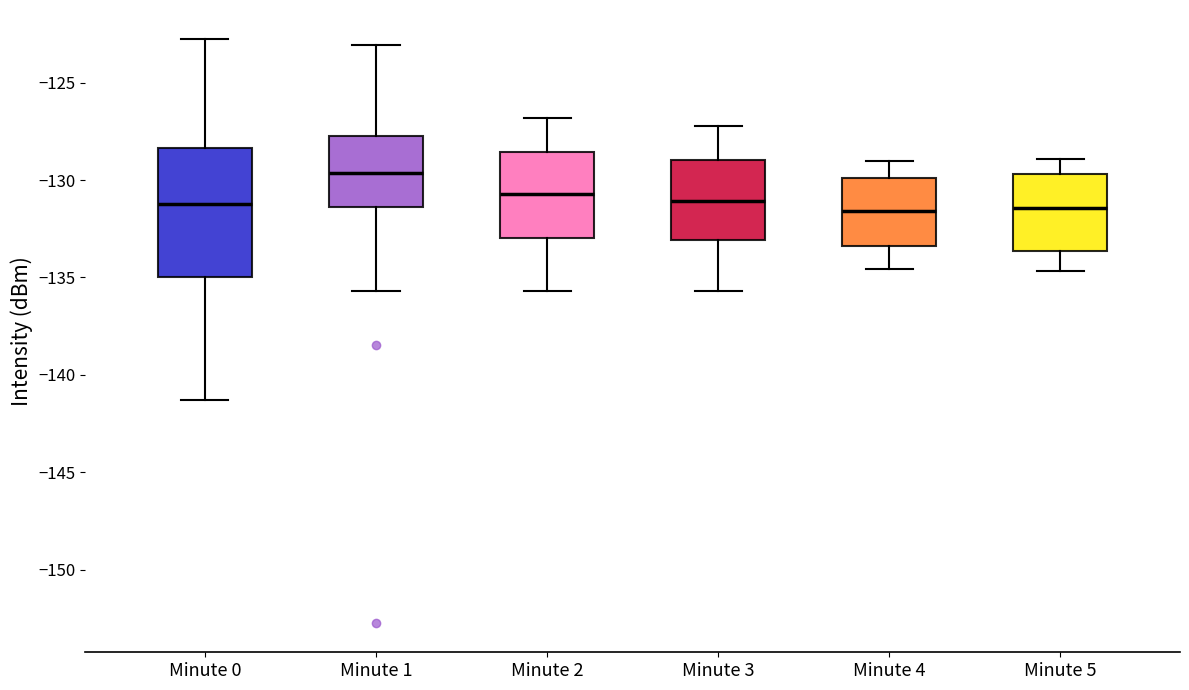

Which box is the tallest, from its lower edge to its upper edge?

Minute 0